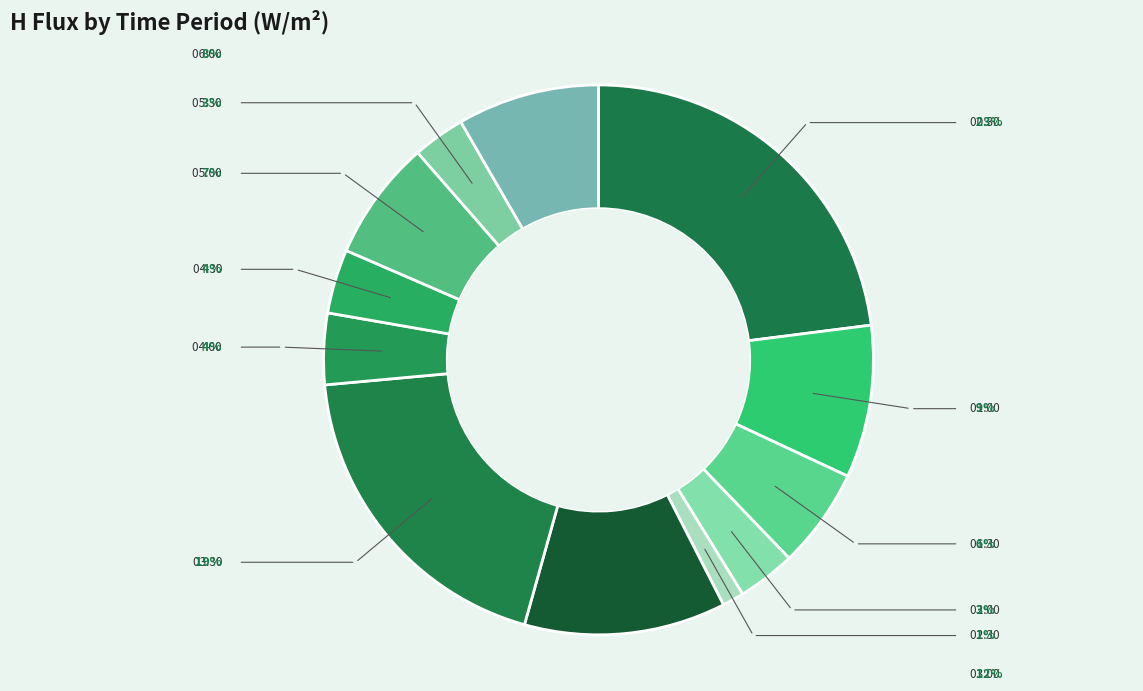

How many segments does this pie chart have?

12